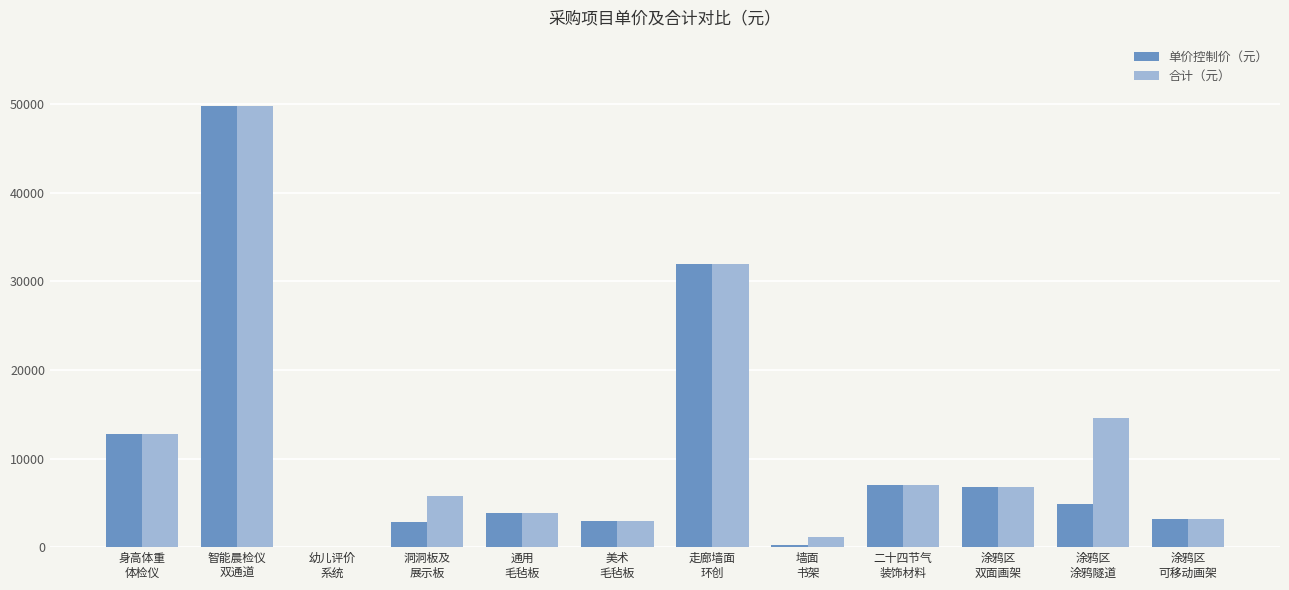

What is the sum of all 合计（元） values?

139894